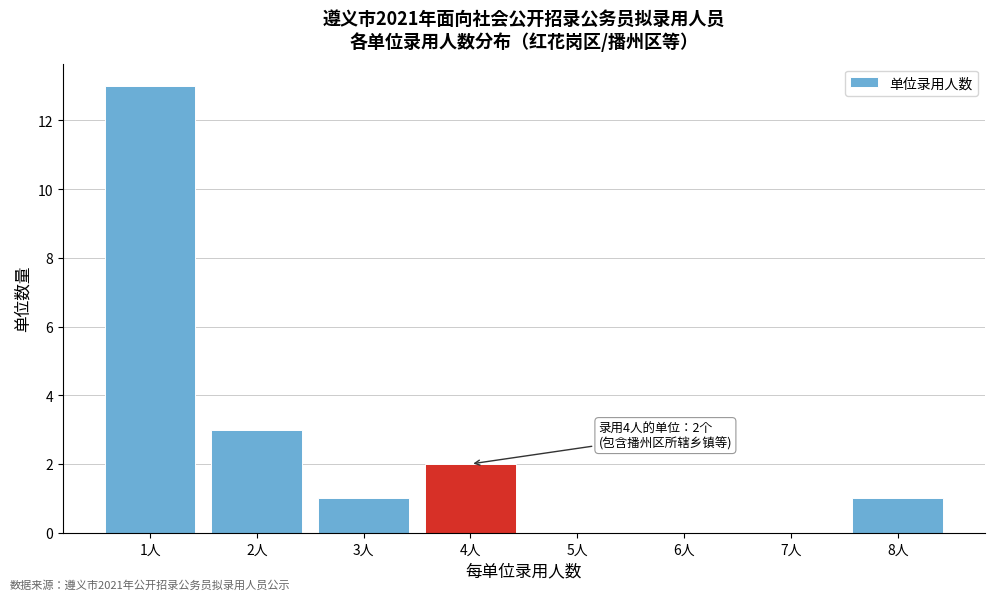

Reading left to right, transcribe all the data shown in this chart.

1人=13	2人=3	3人=1	4人=2	5人=0	6人=0	7人=0	8人=1